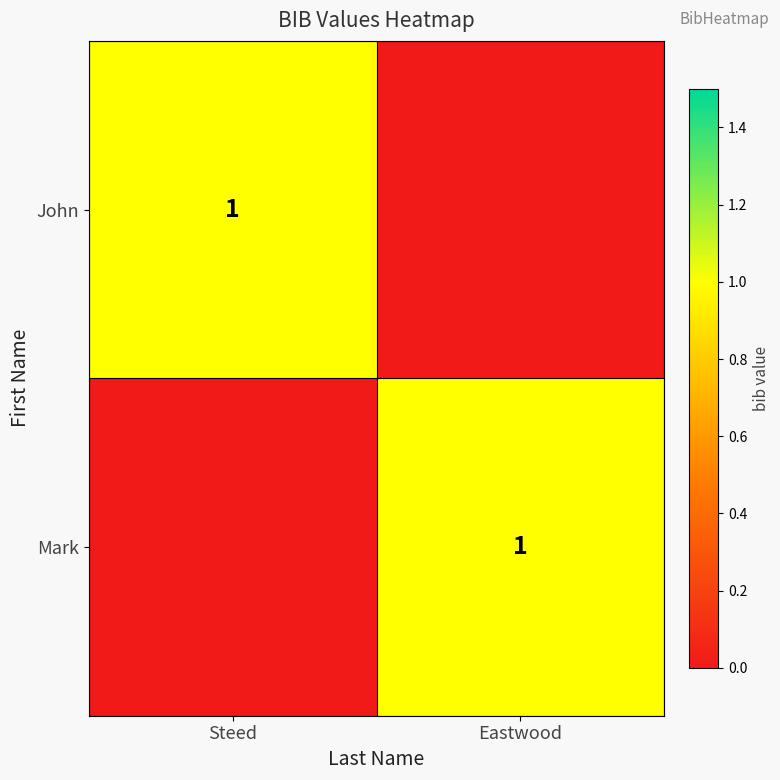

The value of John at Steed is 2. True or false?

False